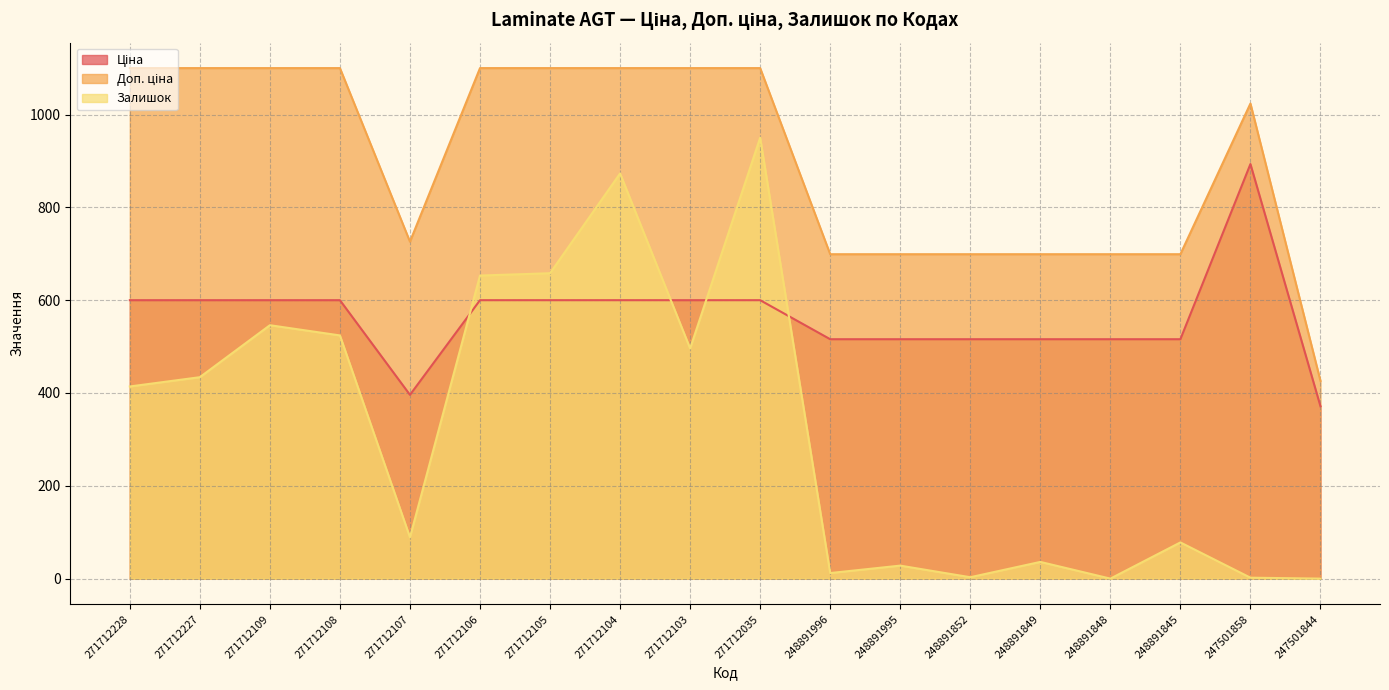

How many values in the Доп. ціна series are below 1100?

9